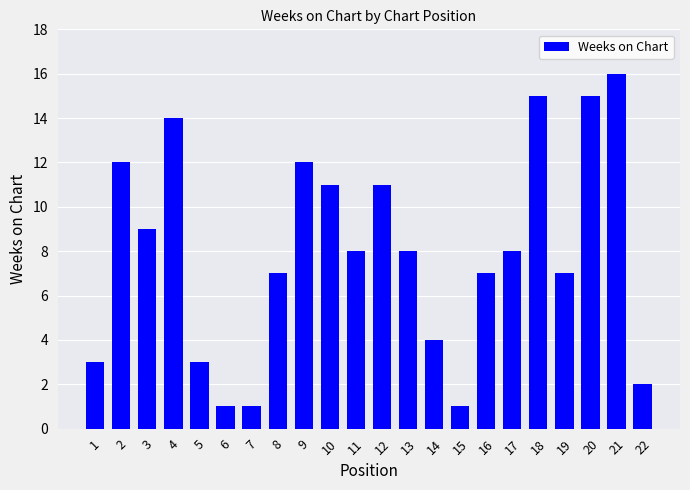

Approximately how many times larger is the value at 8 compared to 21?

0.4